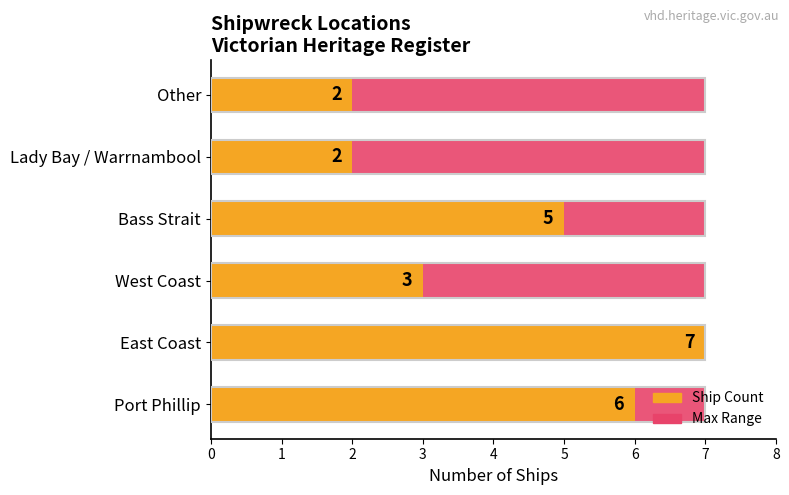

Does the chart contain stacked bars?

No